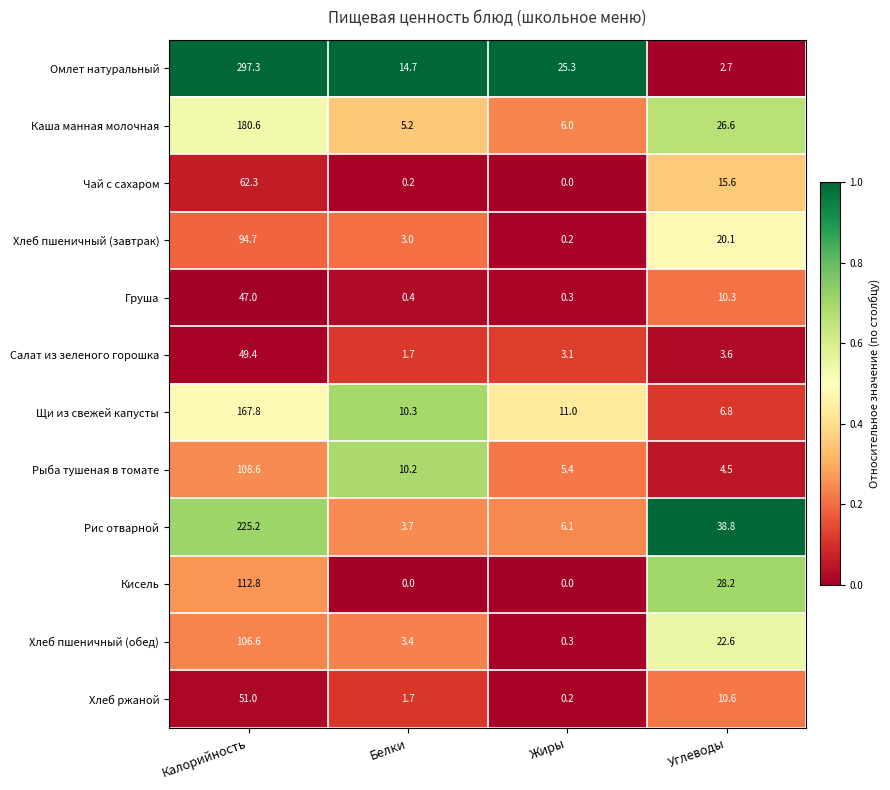

The value of Чай с сахаром at Углеводы is 7.7. True or false?

False